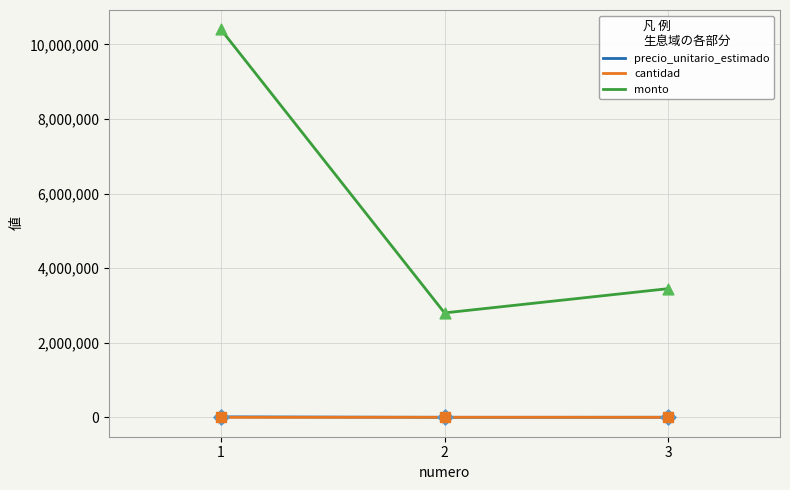

Which series has the largest range (max minus min)?

monto